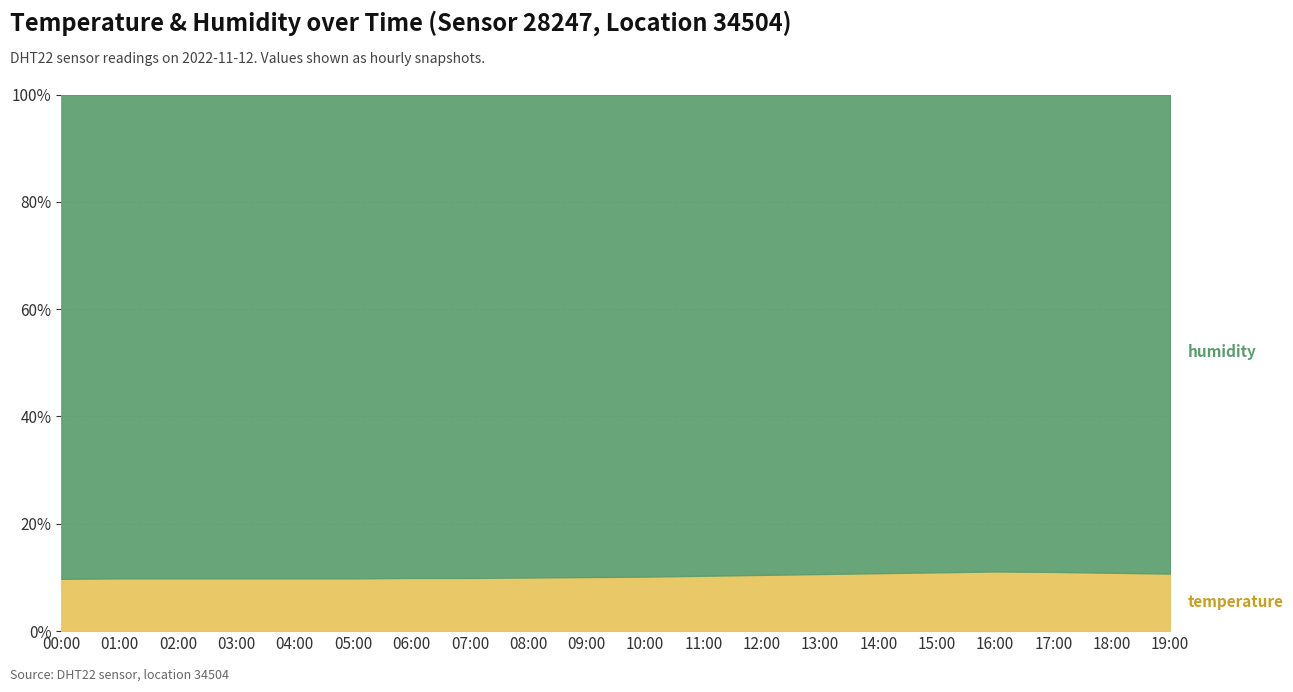

True or false: temperature and humidity intersect in this chart.

False